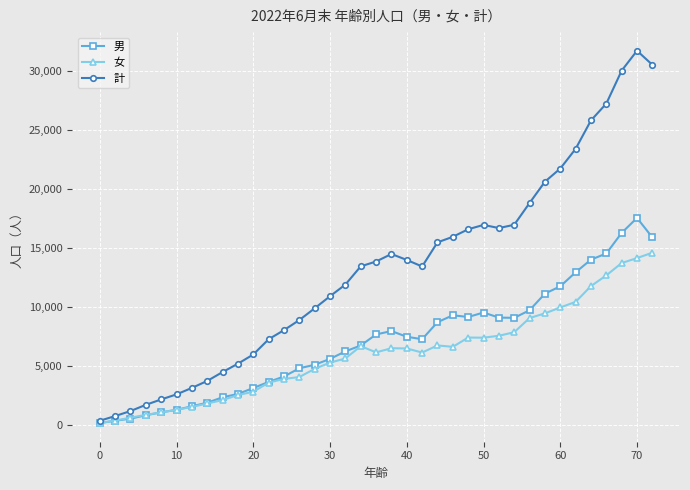

Which series has the largest total across all categories?

計